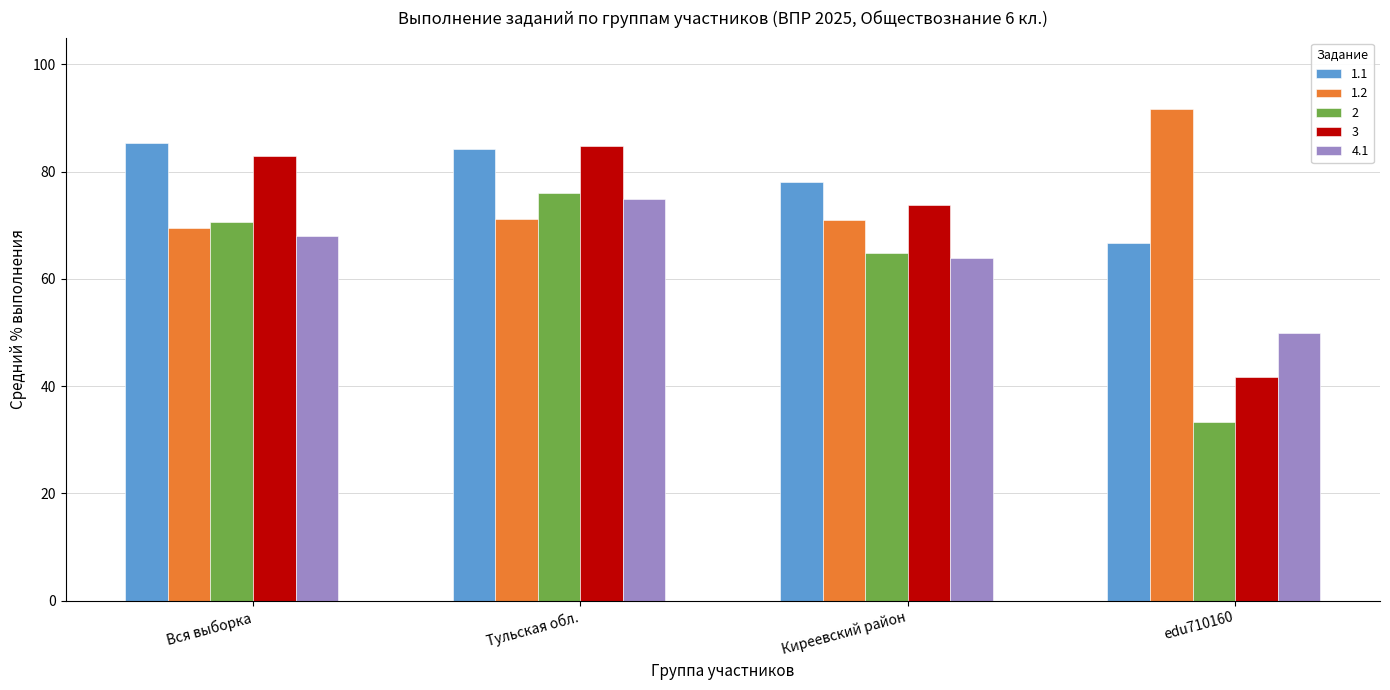

The 2 series shows 45.9 at Вся выборка. True or false?

False